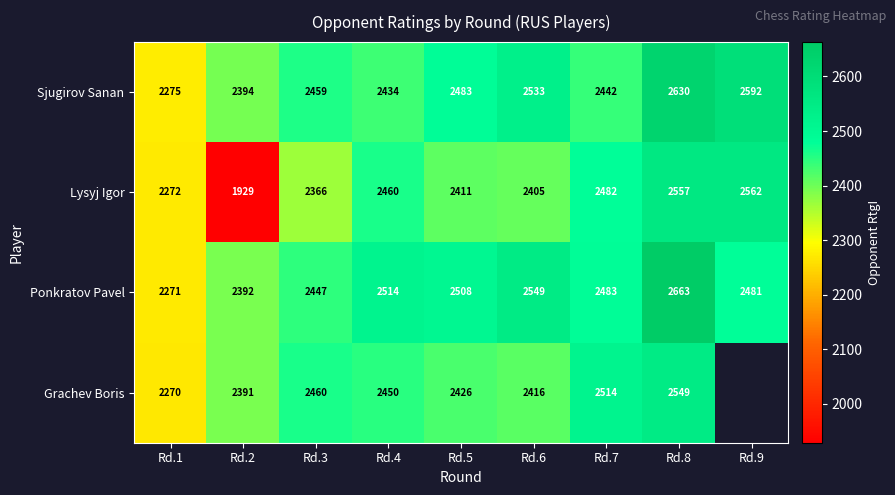

Where does the Lysyj Igor series first go above 2411?

Rd.4